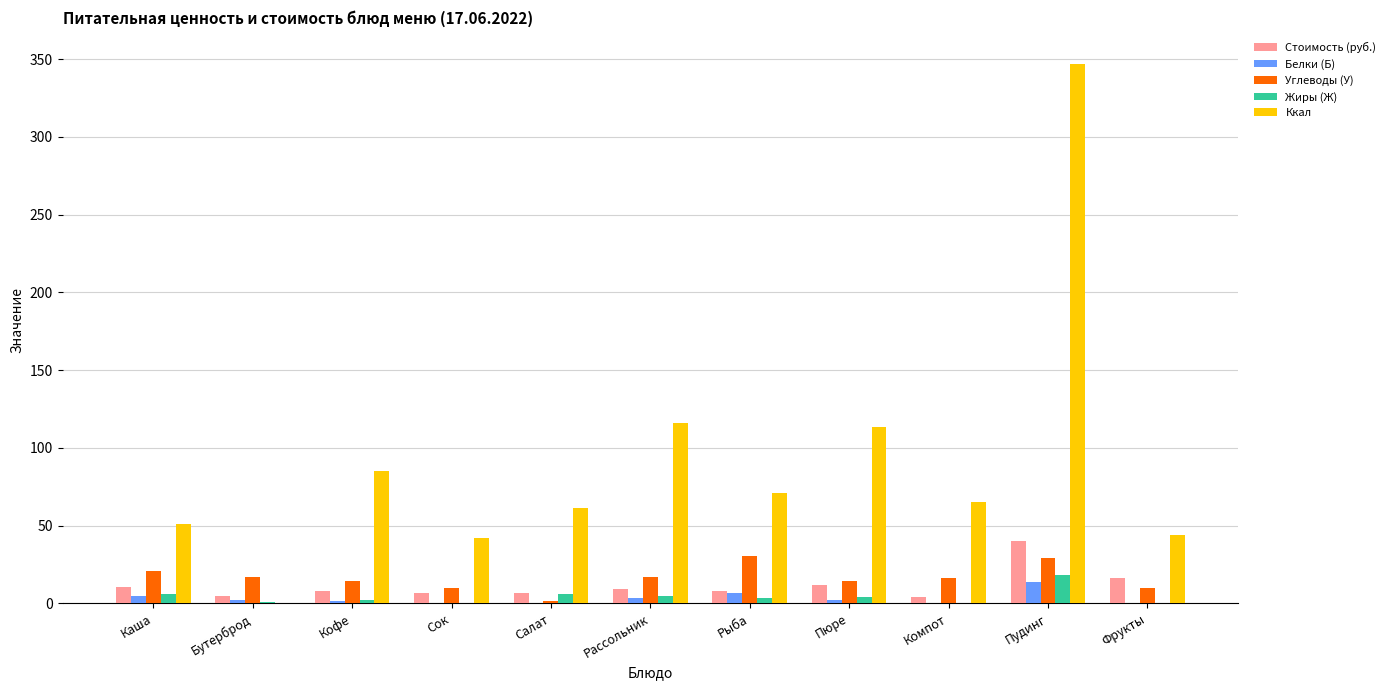

How many groups of bars are there?

11